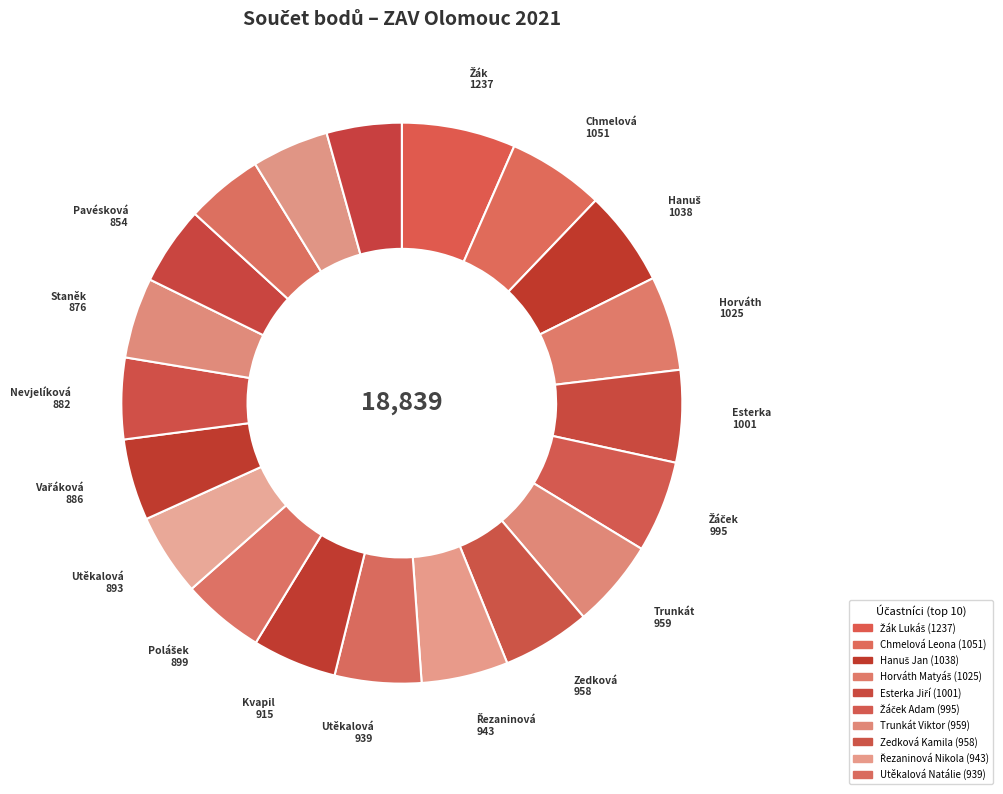

Count the number of slices in the pie.

20